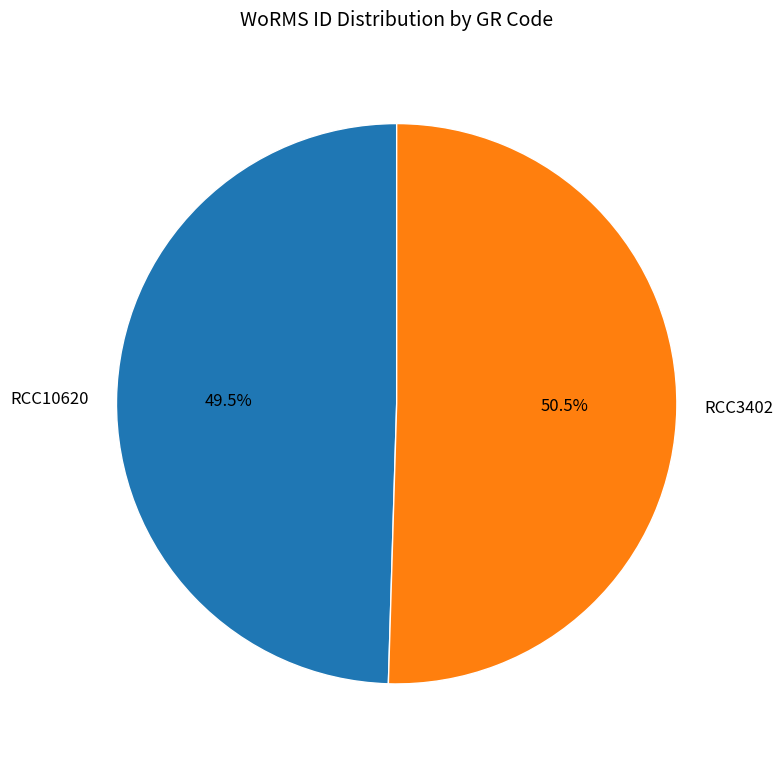

Is the sum of RCC3402 and RCC10620 greater than half?

Yes